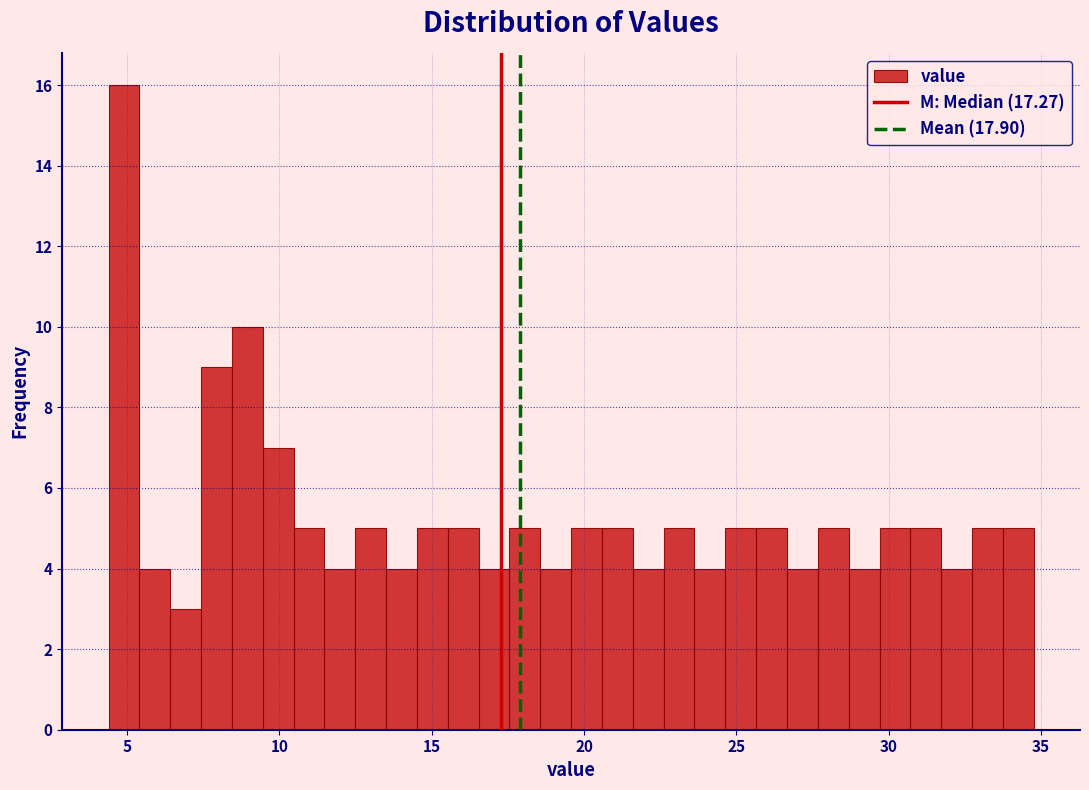

Around what value on the x-axis is the tallest bar? Give the approximate position of its centre, as read against the axis.

5.0